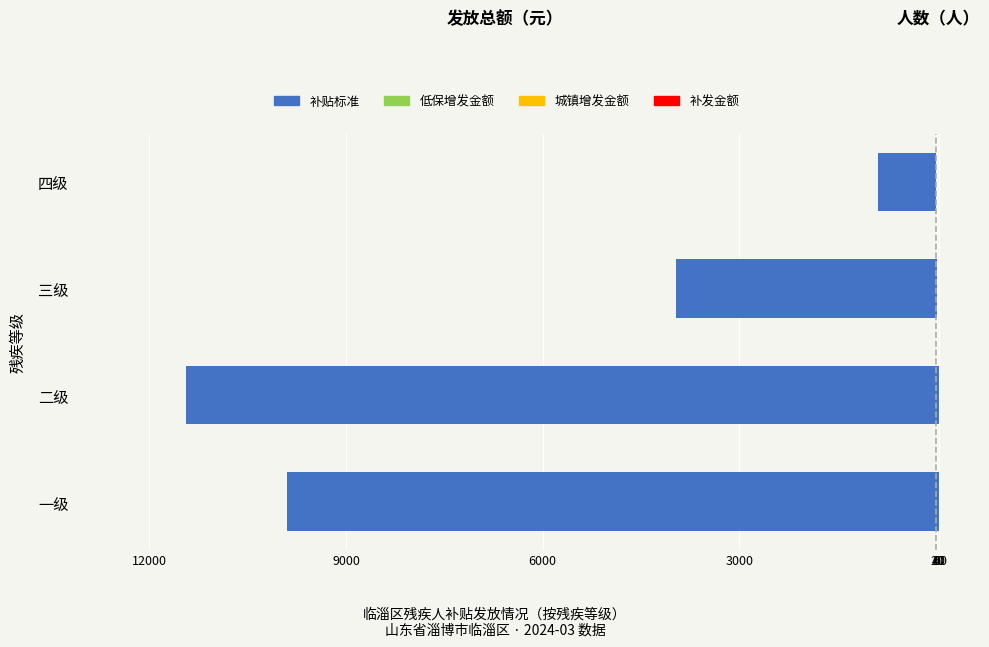

At 3000, list the series in order from smallest to largest.

补贴标准, 低保增发金额, 城镇增发金额, 补发金额